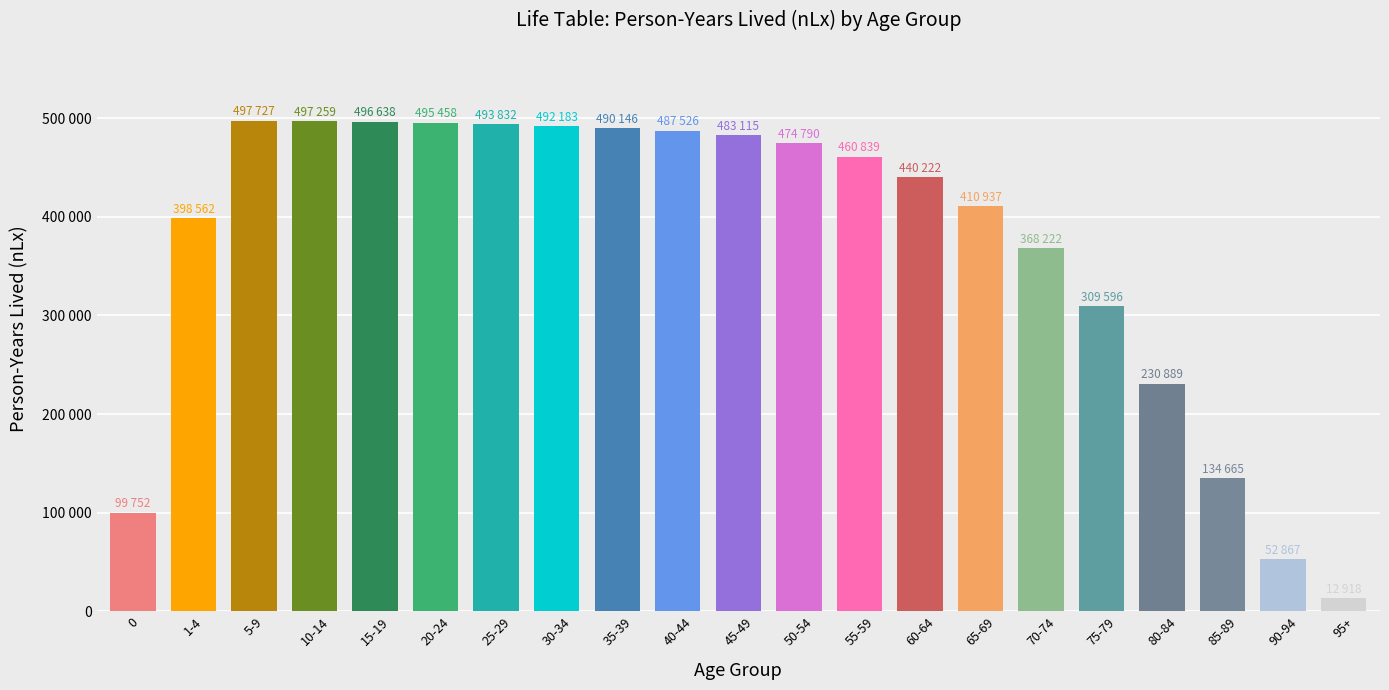

What is the difference between the maximum and second lowest values?

444860